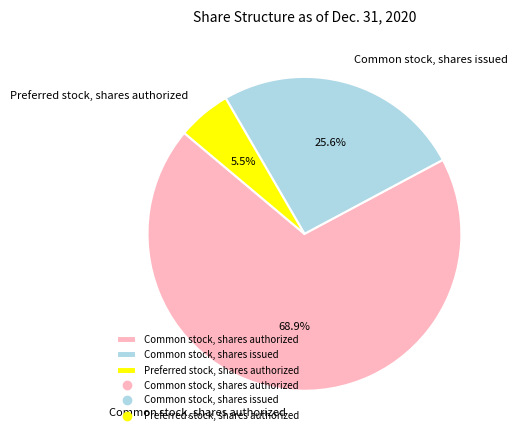

What is the majority slice?

Common stock, shares authorized